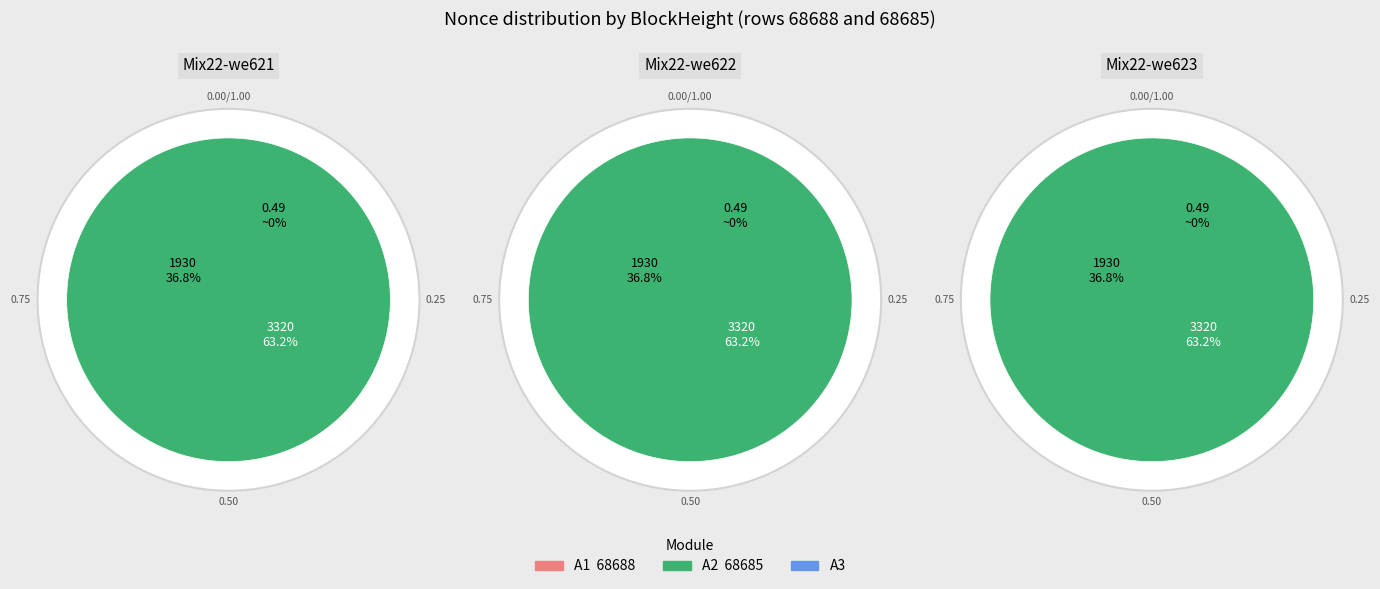

The 68688 slice represents 0% of the pie. True or false?

True